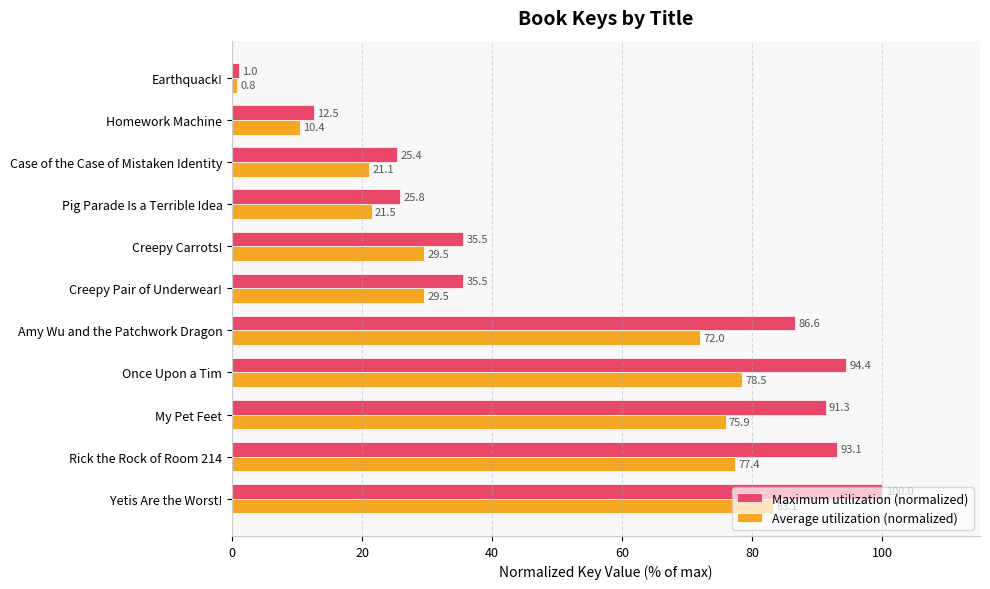

Which series has the largest range (max minus min)?

Maximum utilization (normalized)